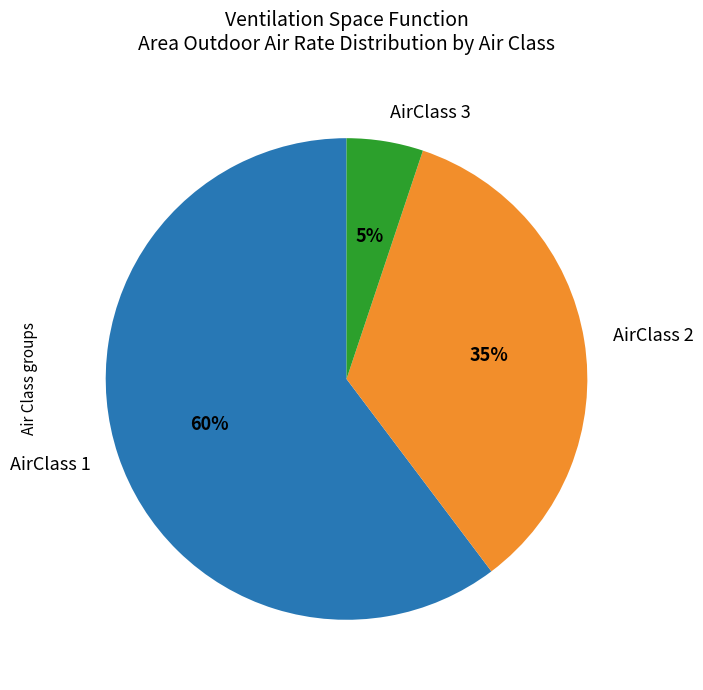

What percentage is the AirClass 2 slice, to the nearest percent?

35%